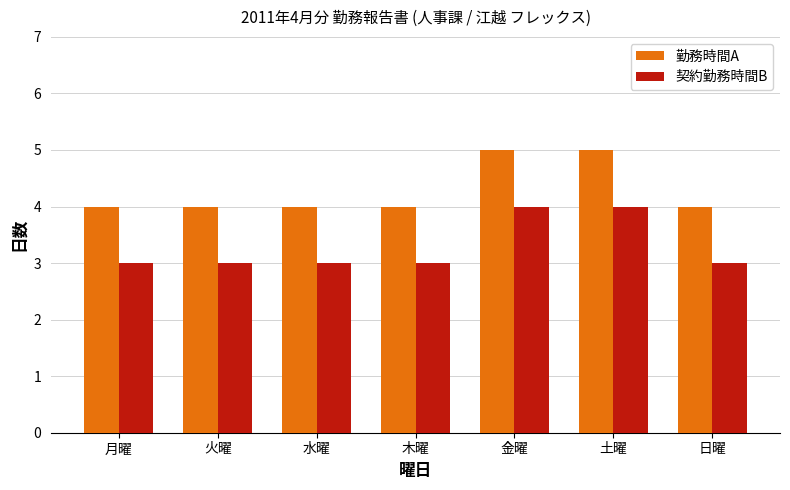

Is it true that 契約勤務時間B equals 3 at 月曜?

True